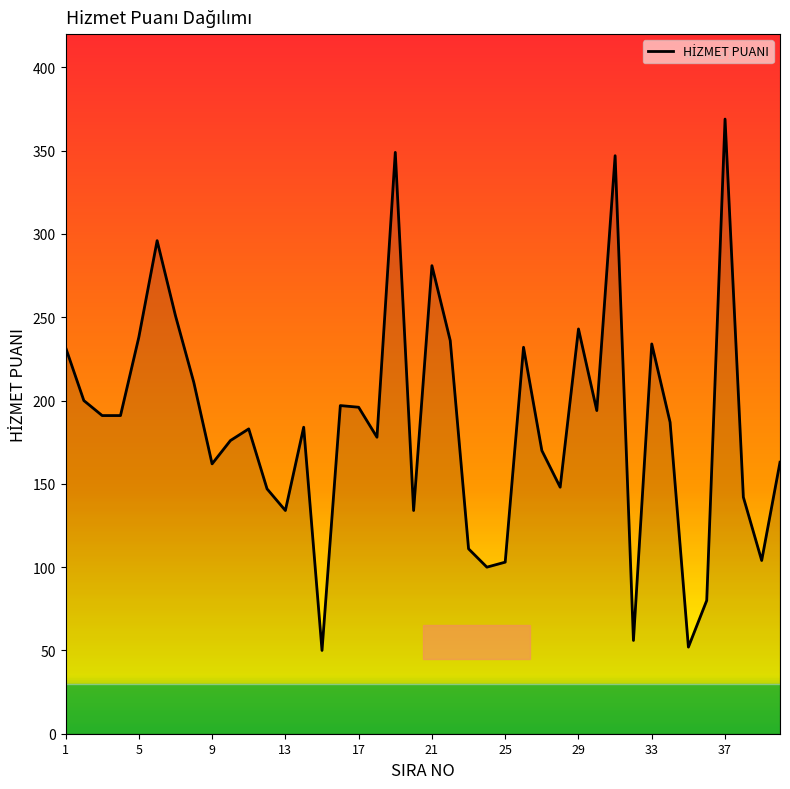

What is the difference between the maximum and minimum values?

319